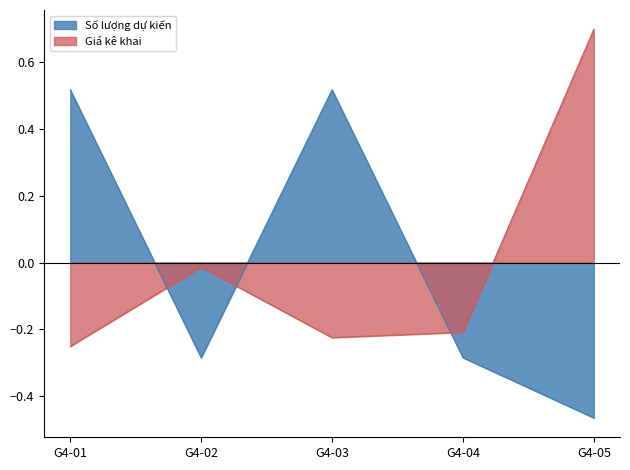

At G4-02, list the series in order from smallest to largest.

Số lượng dự kiến, Giá kê khai